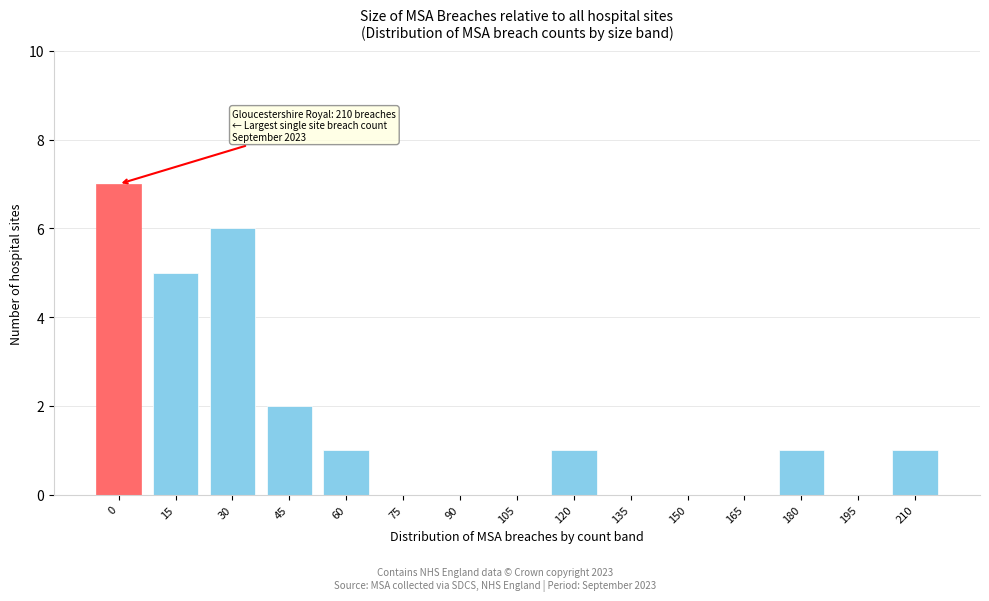

Reading right to left, transcribe all the data shown in this chart.

210=1	195=0	180=1	165=0	150=0	135=0	120=1	105=0	90=0	75=0	60=1	45=2	30=6	15=5	0=7